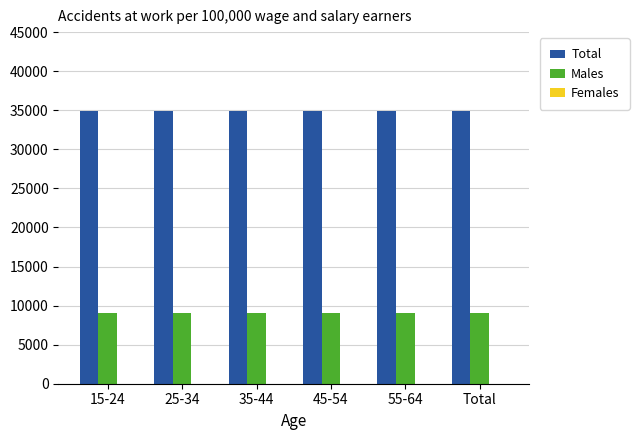

What is the sum of all Males values?

54648